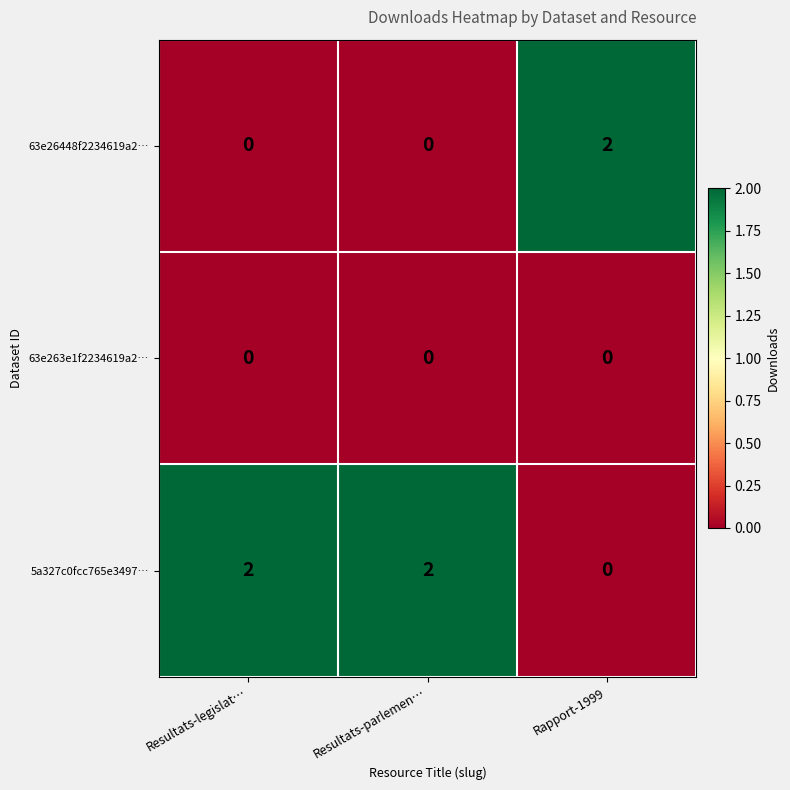

The 63e26448f2234619a2… series shows 2 at Rapport-1999. True or false?

True